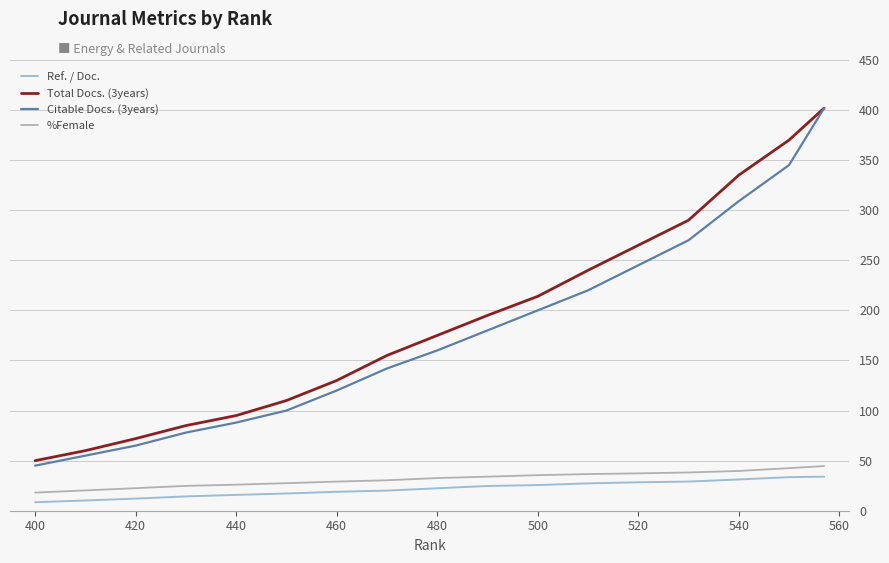

How many lines are shown in the chart?

4